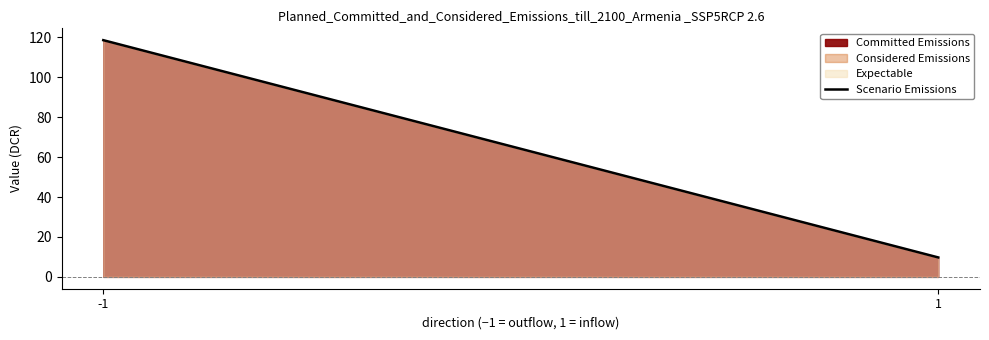

List the labels in order of value, smallest first.

1, -1